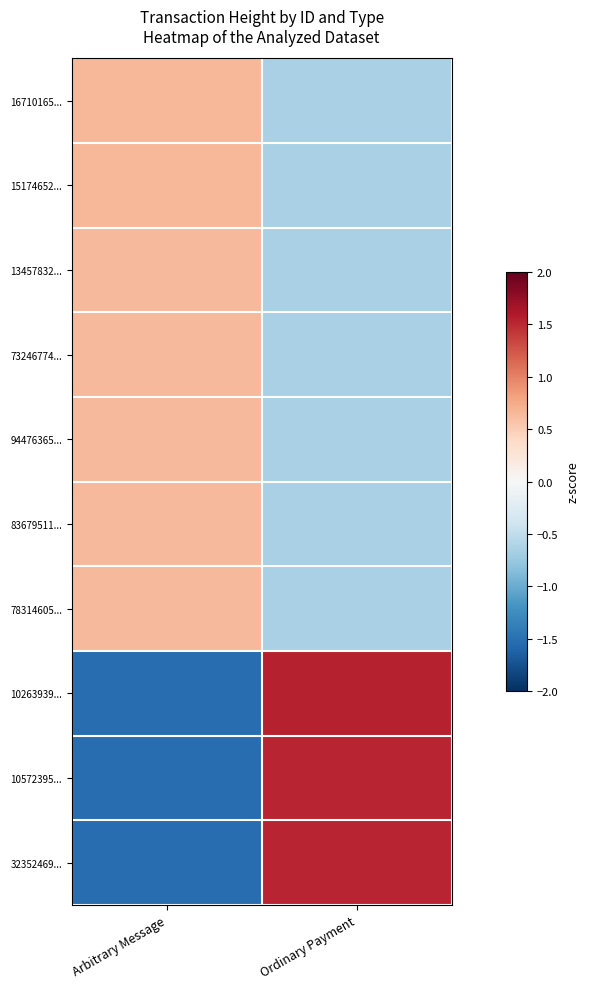

How many data points does each series have?

2